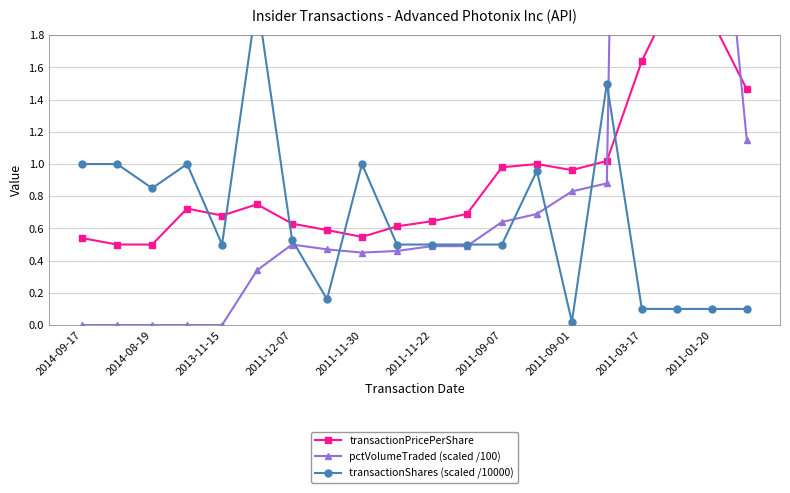

How many series are shown in this chart?

3